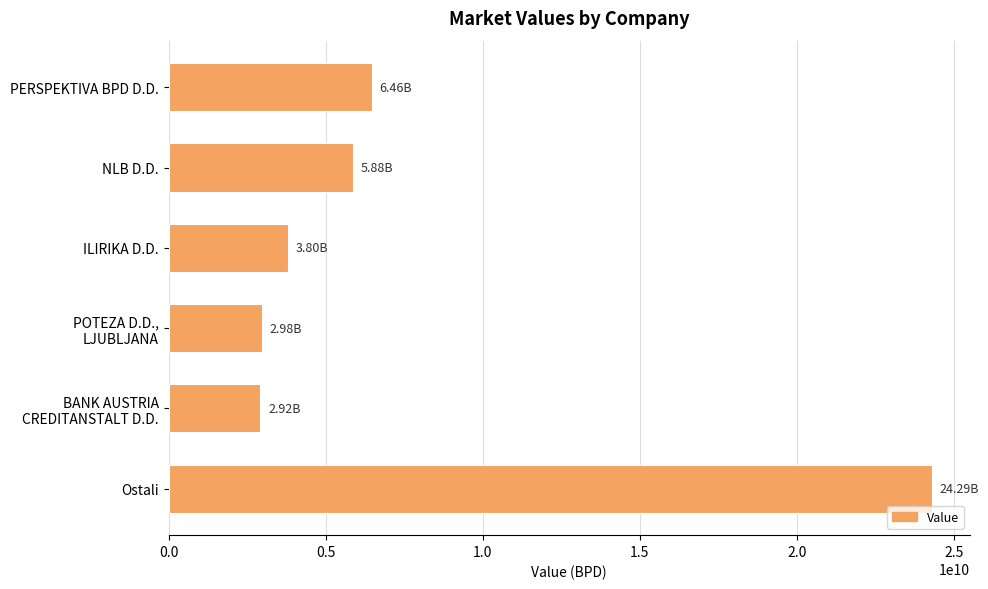

What is the label of the 6th bar from the top?

Ostali